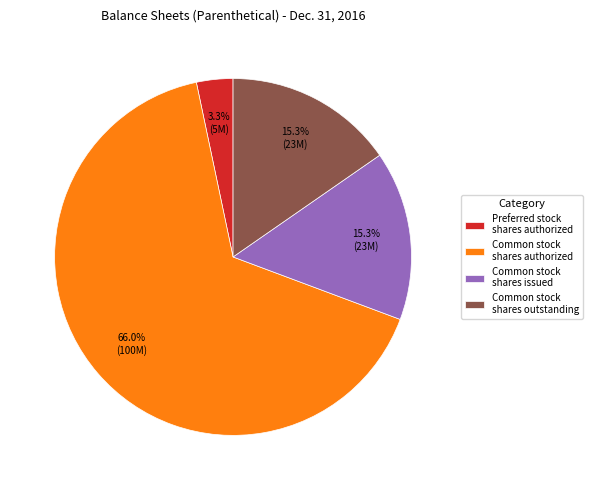

Which category accounts for the majority?

Common stock shares authorized